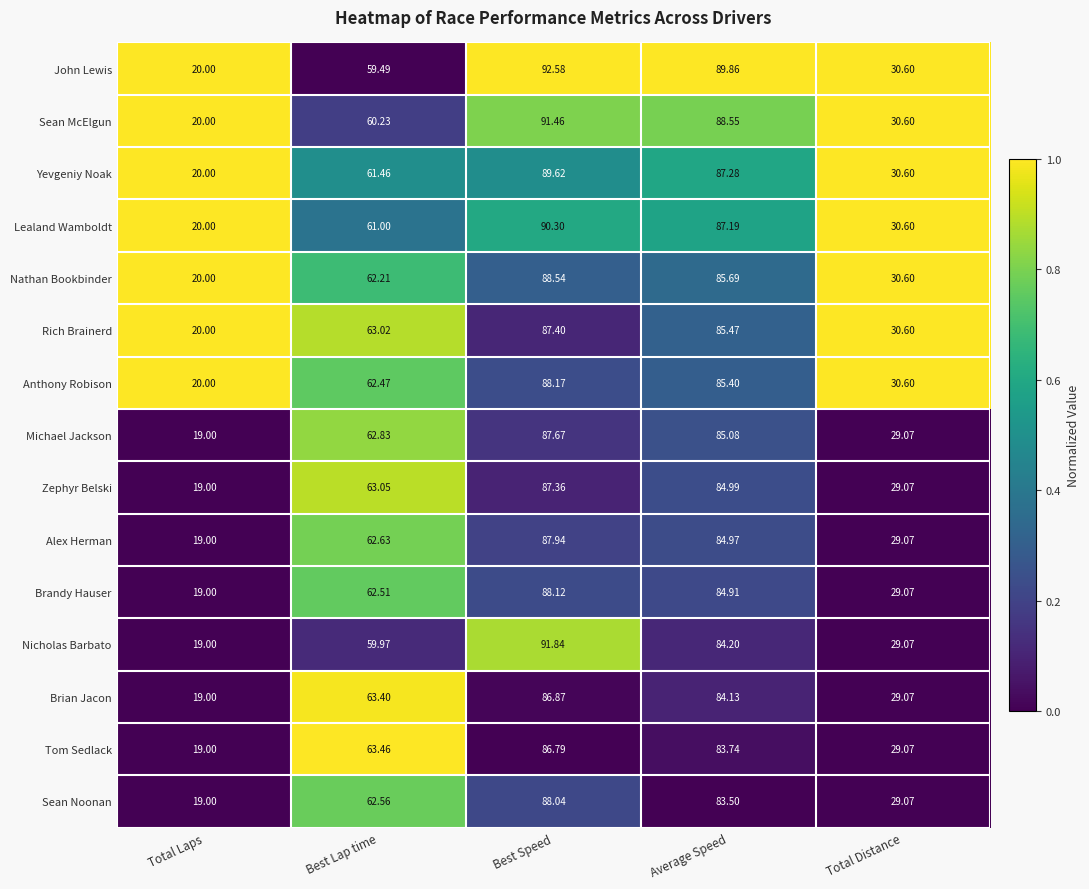

At which category is the sum across all series the highest?

Best Speed